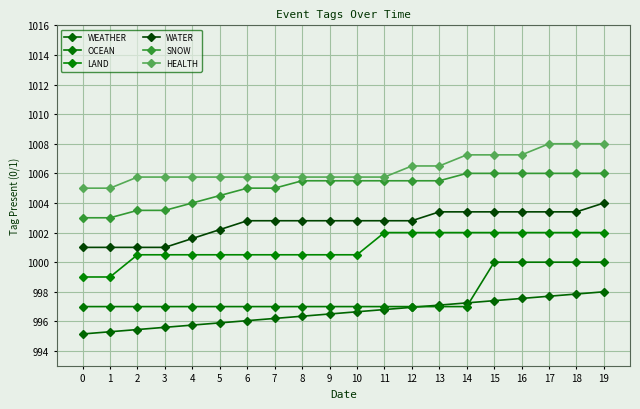

True or false: SNOW and OCEAN intersect in this chart.

False